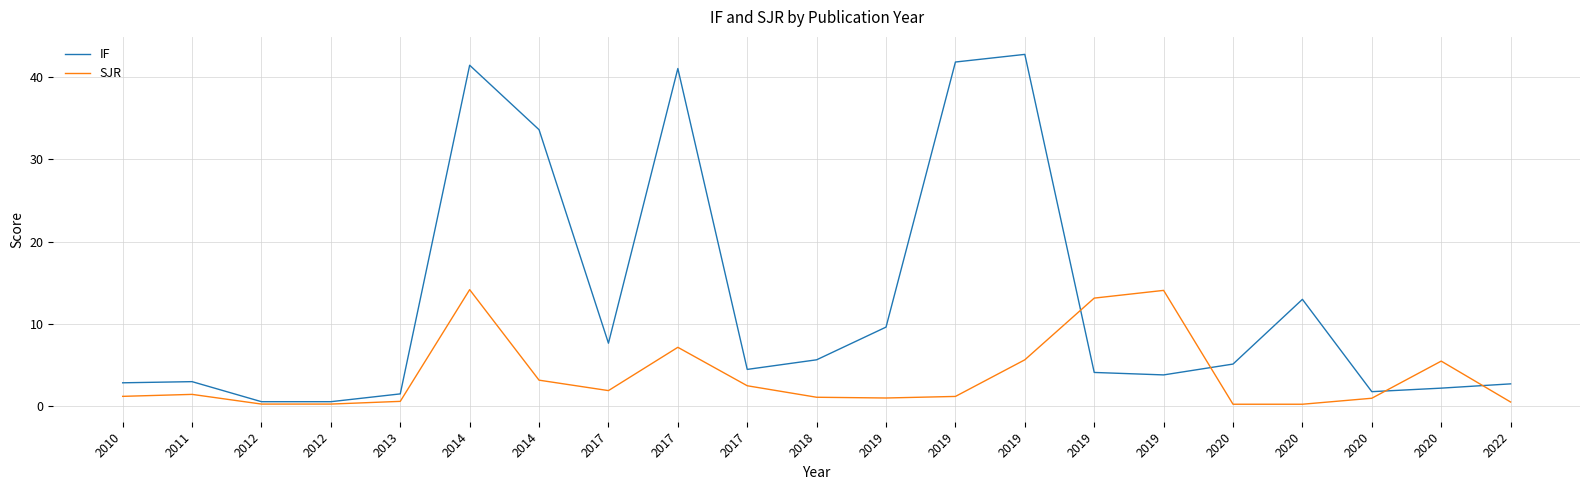

What is the sum of all SJR values?

75.3